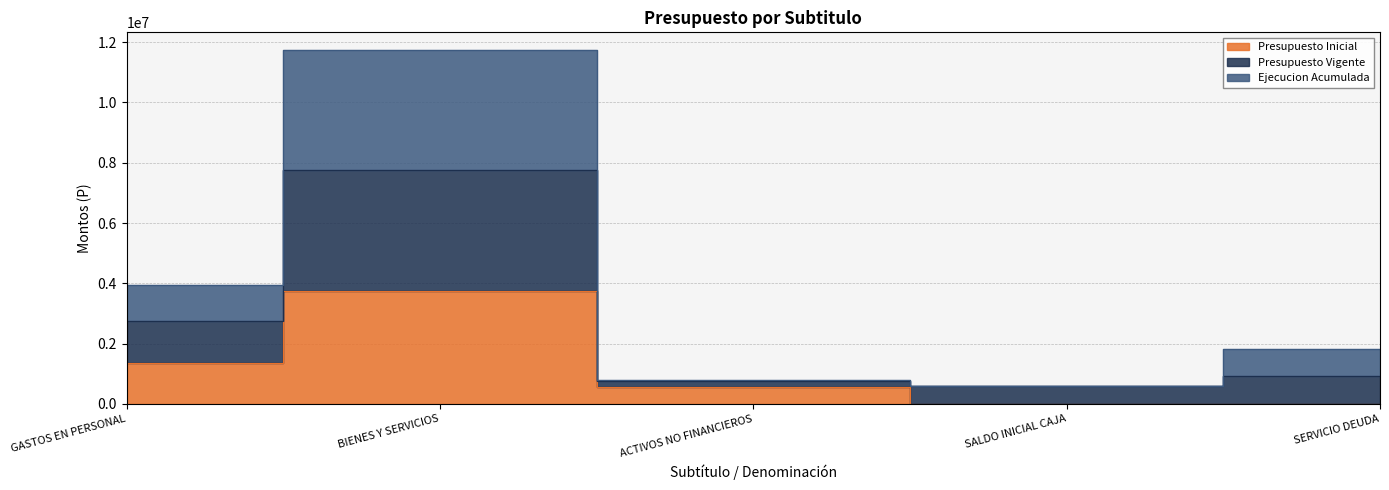

True or false: Presupuesto Inicial has more than 0 points higher than both neighbors.

True